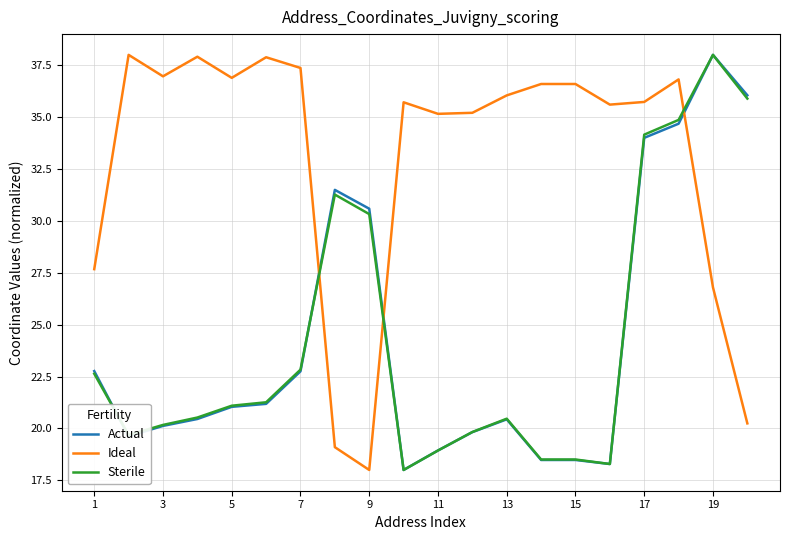

Which series ends up on top after the final intersection of Actual and Ideal?

Actual